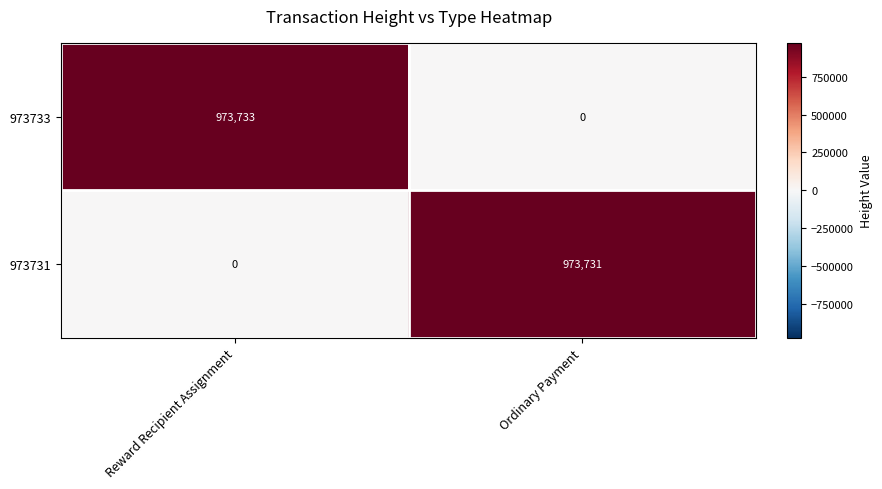

Rank the series by their maximum value, from highest to lowest.

973733, 973731